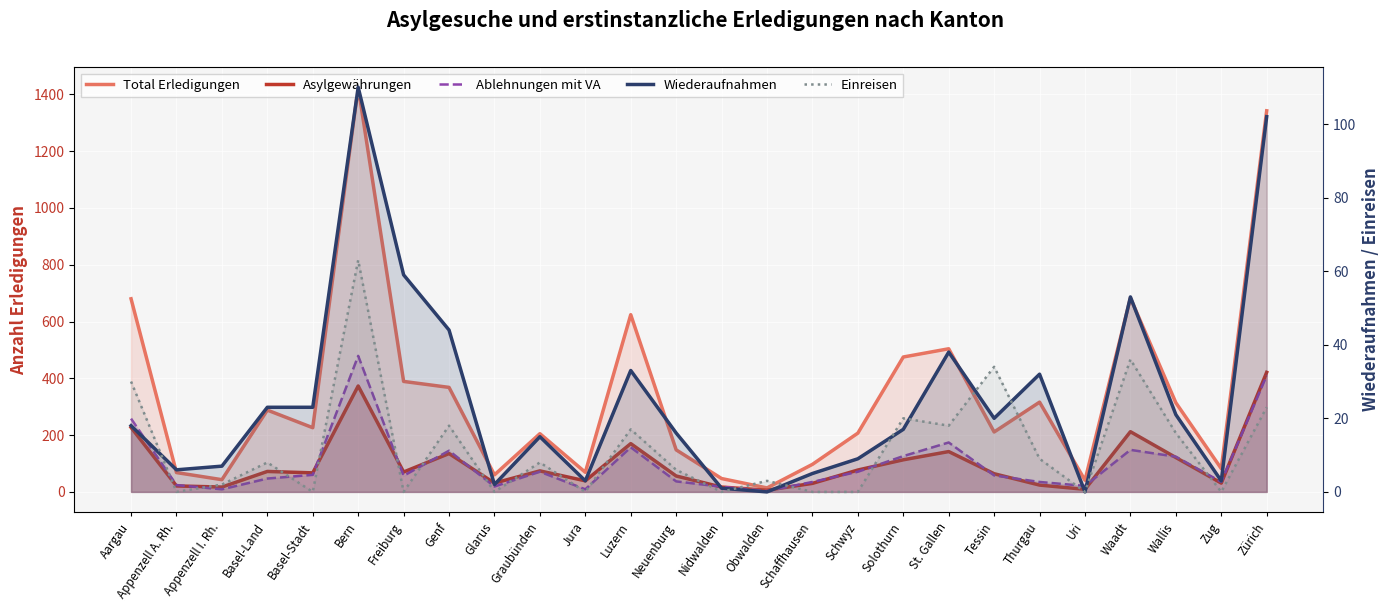

Between Aargau and Zürich, which series saw the biggest shift?

Total Erledigungen